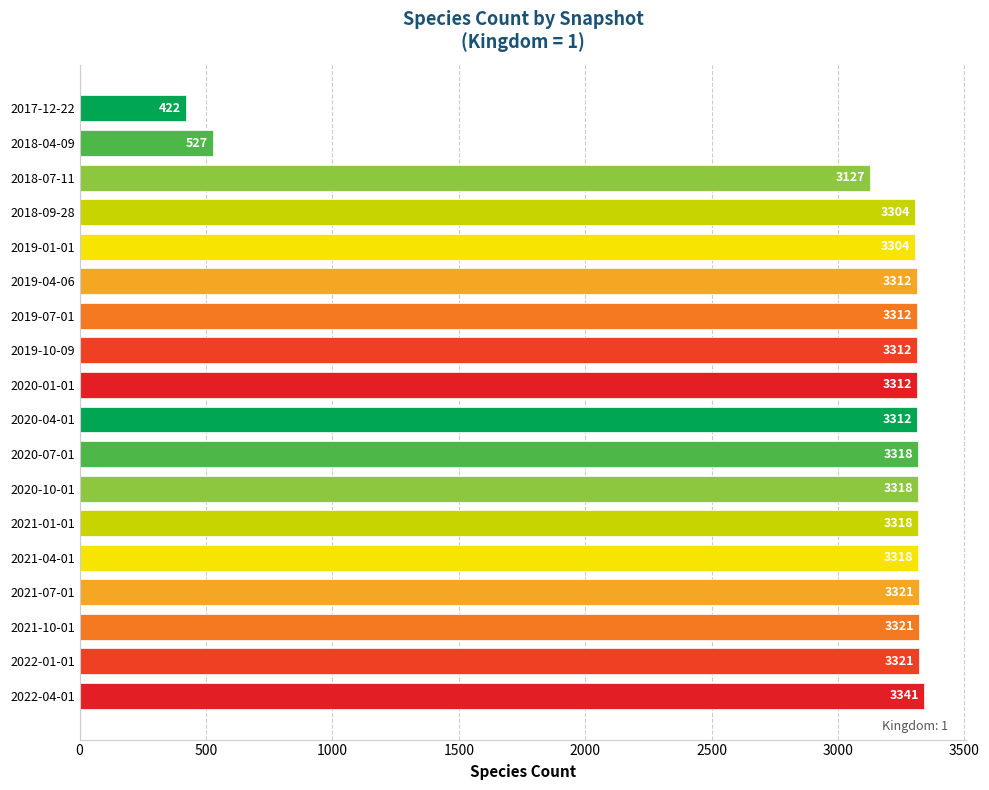

What is the difference between the second highest and second lowest values?

2794